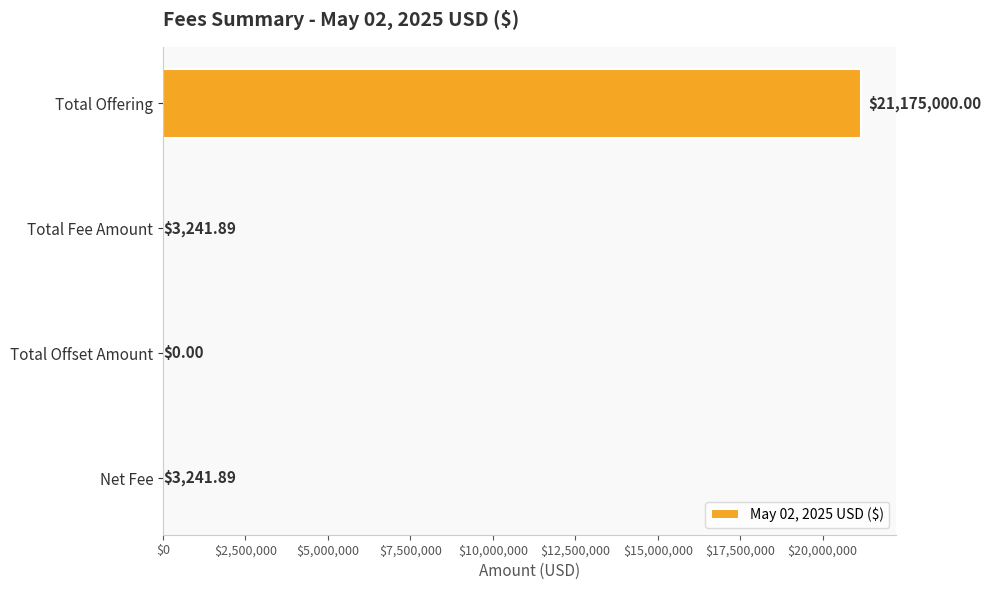

Which label corresponds to the largest value in the chart?

Total Offering